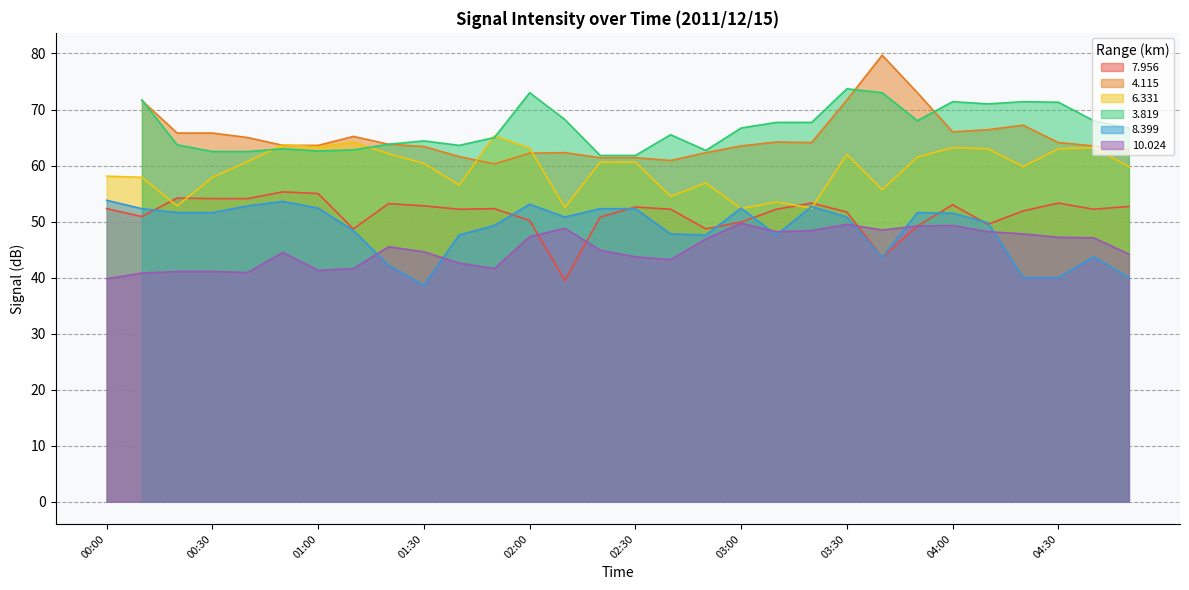

What is the approximate value of 6.331 at 03:00?

52.3